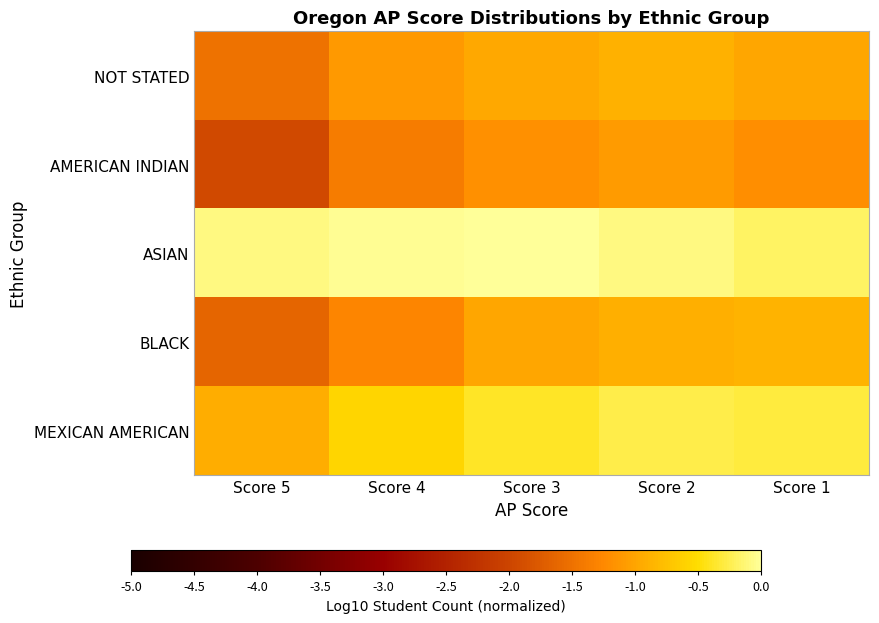

True or false: AMERICAN INDIAN has a value of -1.1 at Score 2.

True